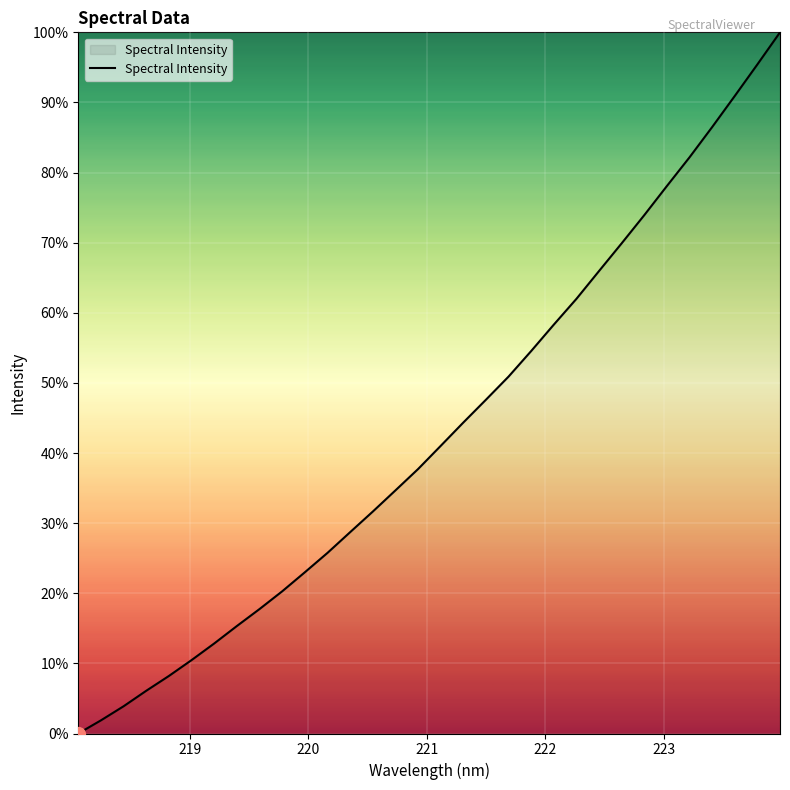

What is the maximum value shown in the chart?

100.0